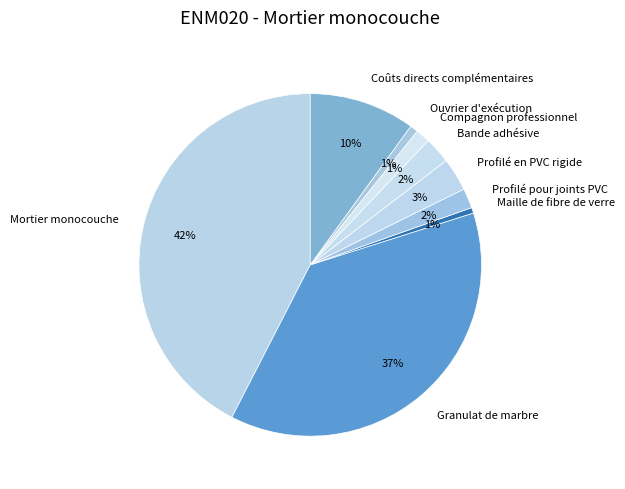

Does Mortier monocouche account for over 50% of the chart?

No